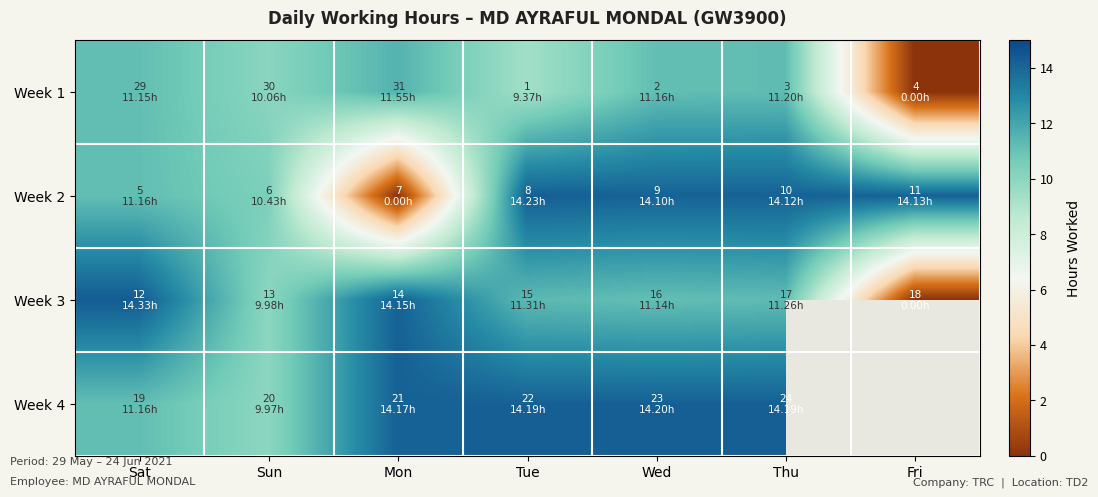

What is the difference between the maximum and minimum values in the Week 4 series?

4.2